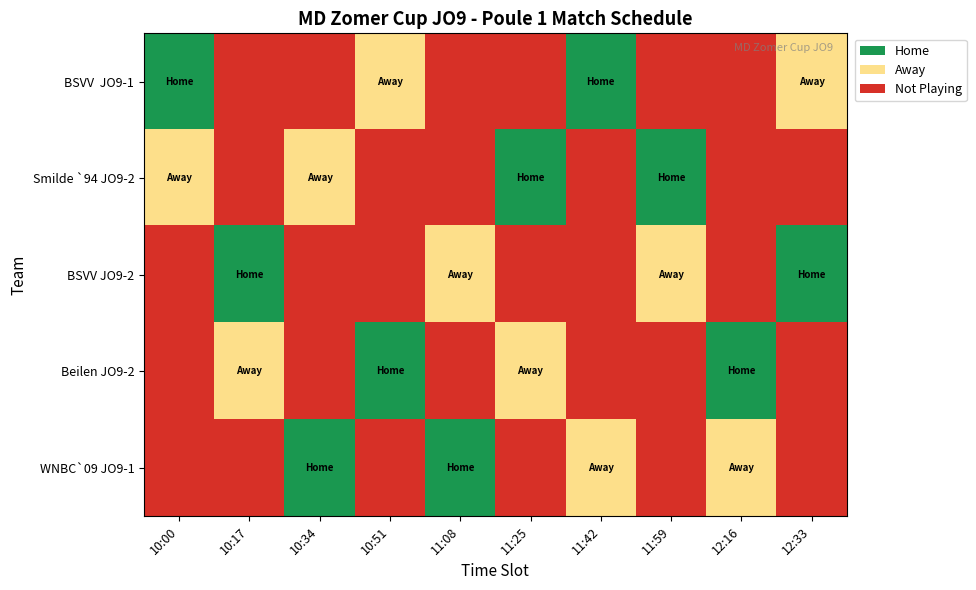

Which series has the largest total across all categories?

BSVV JO9-1